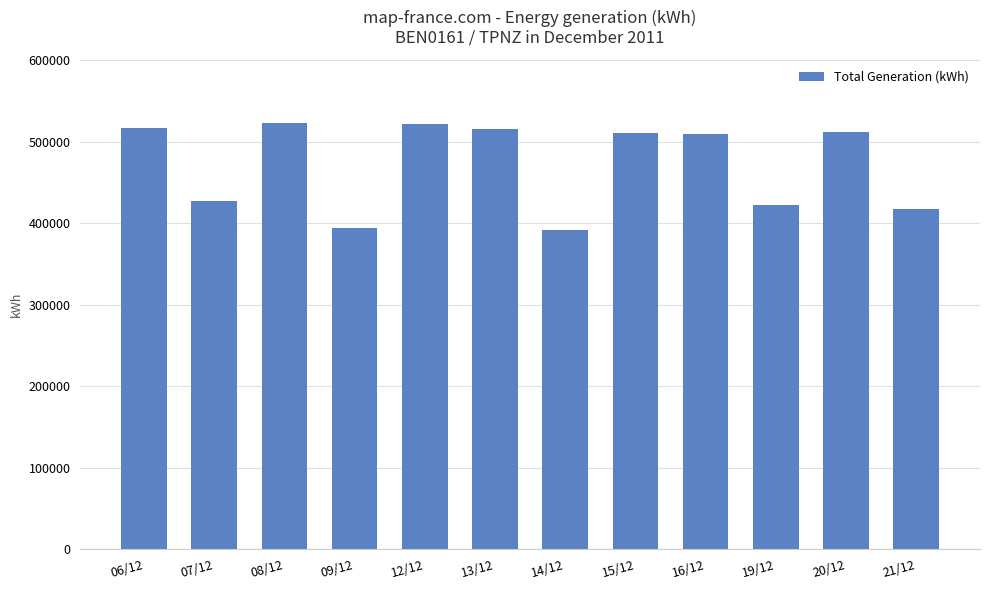

What is the difference between the maximum and second lowest values?

127800